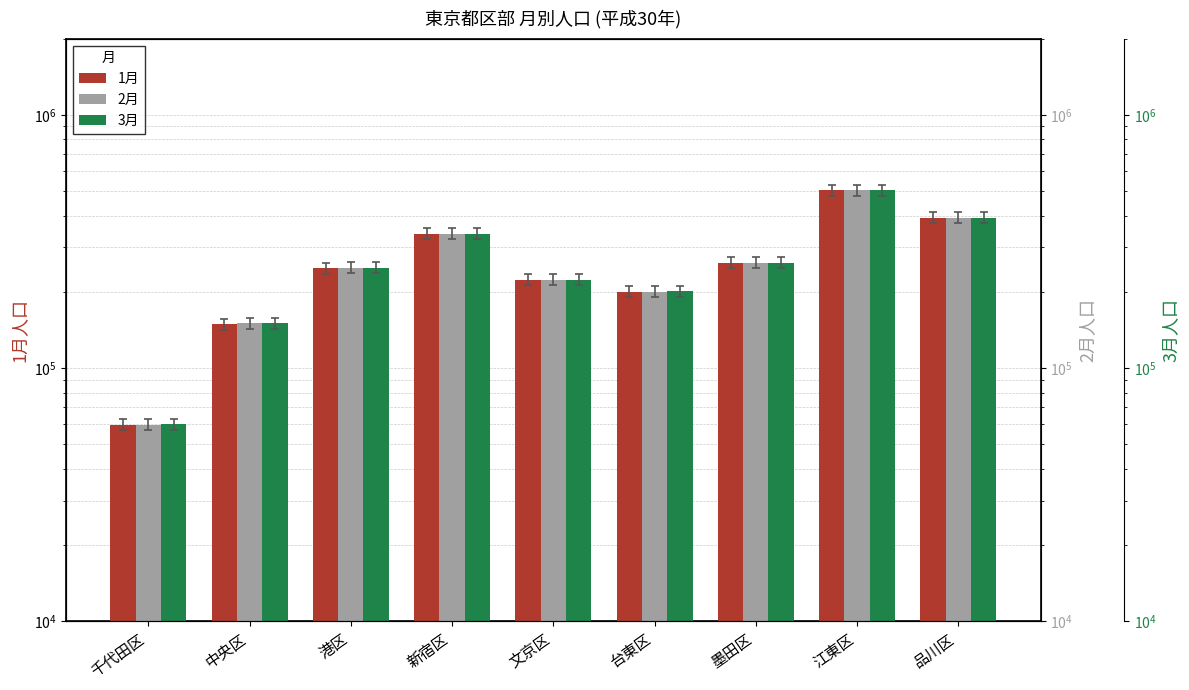

Count the number of data series in this chart.

3